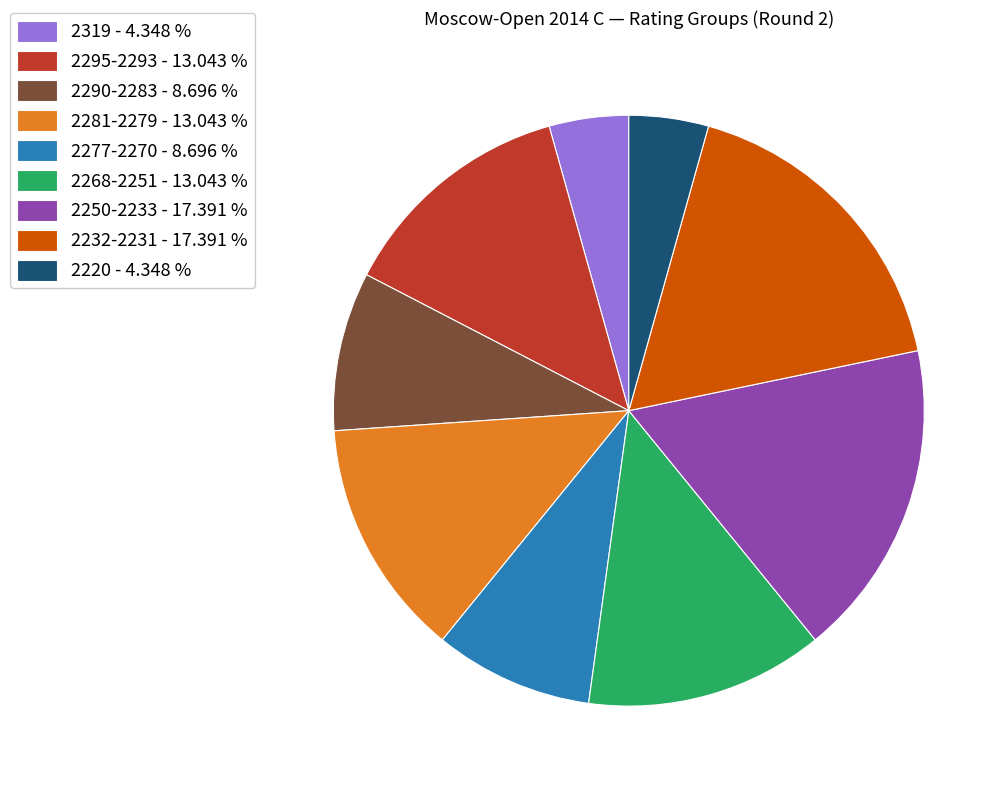

Is there any slice that represents more than half of the pie?

No